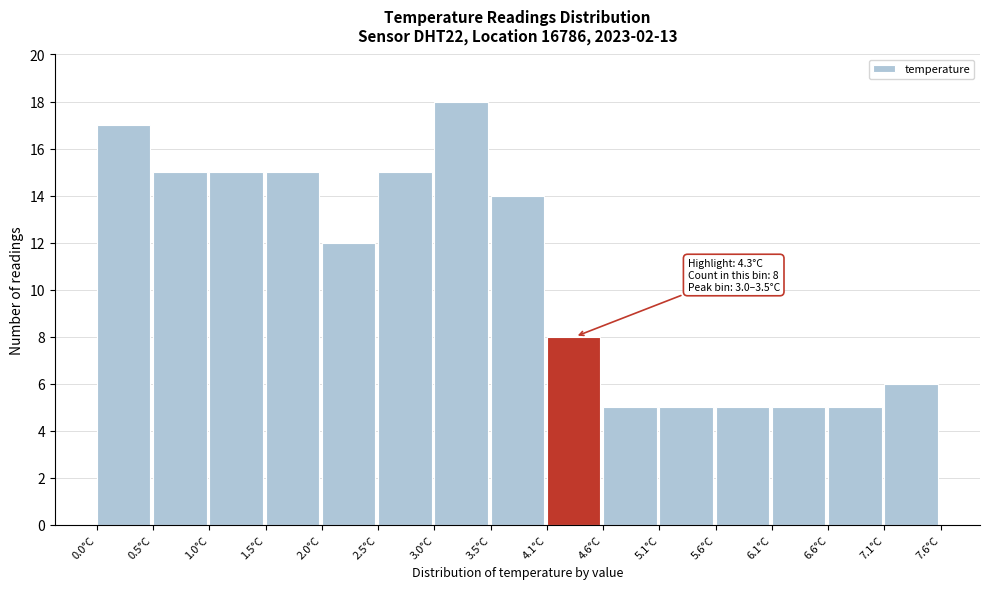

Which range on the x-axis has the tallest bar?

3.0 to 3.5